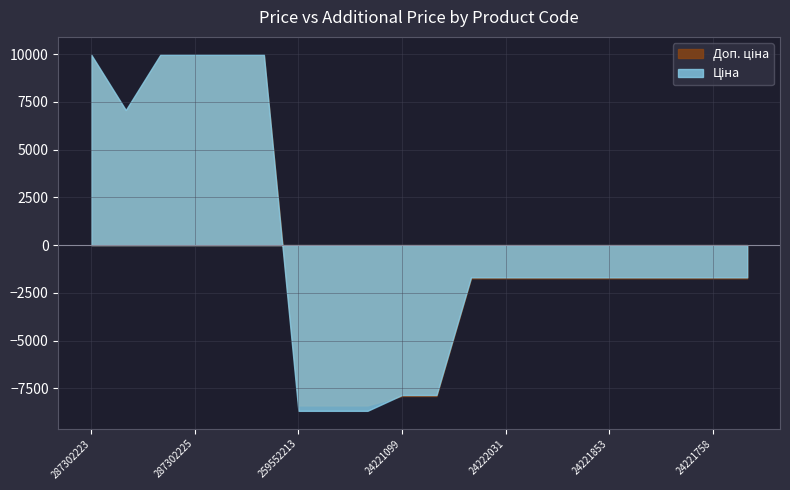

Where is Доп. ціна nearest to the value 10187?

24222037